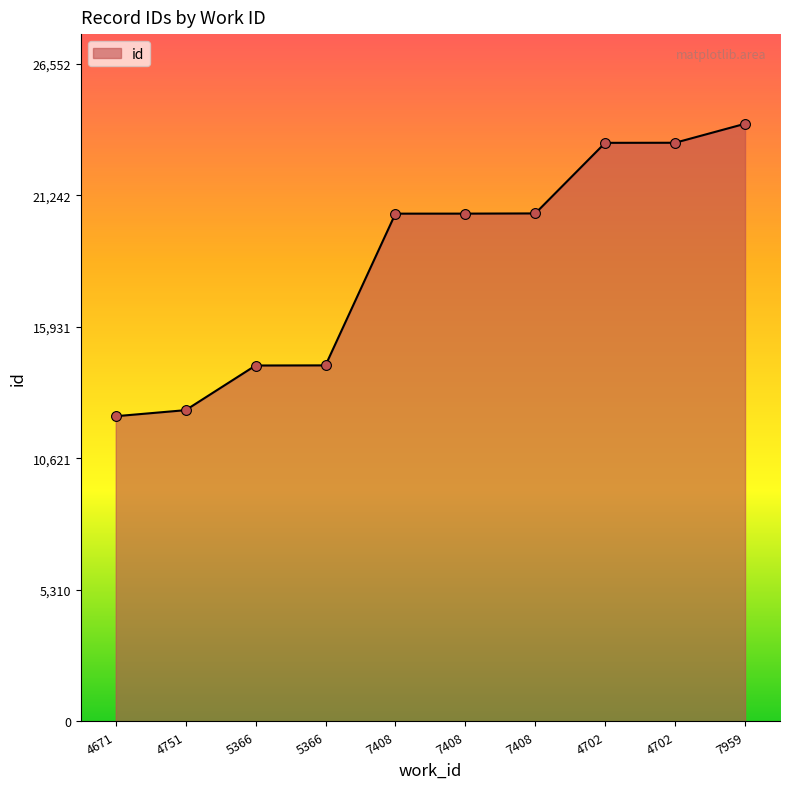

What is the change in value from 4671 to 4702?

+11041